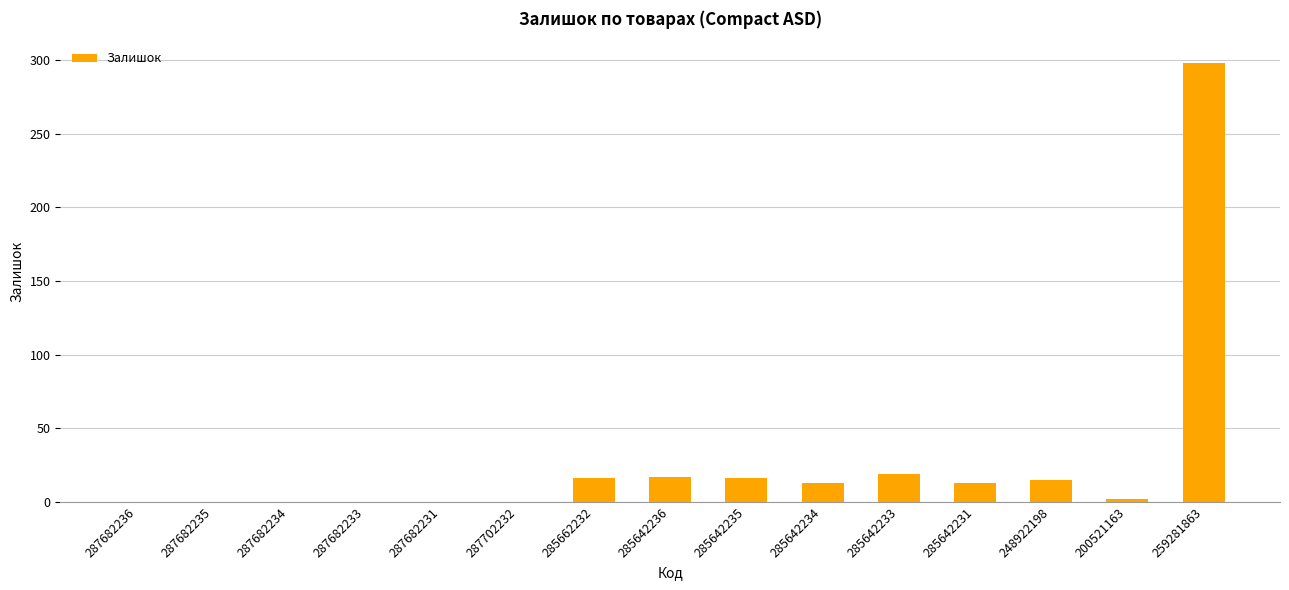

How many categories are shown in the chart?

15